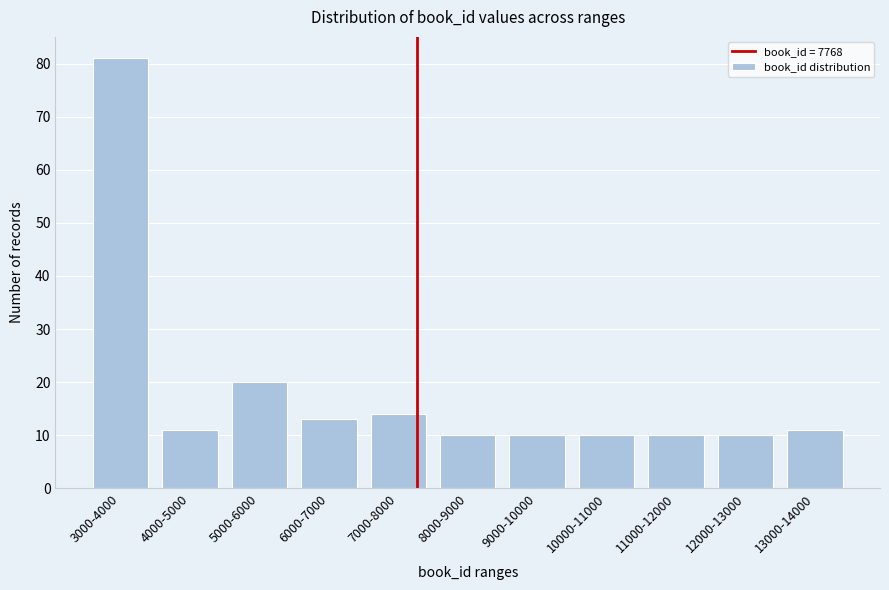

Reading right to left, extract all data points from this chart.

11	10	10	10	10	10	14	13	20	11	81